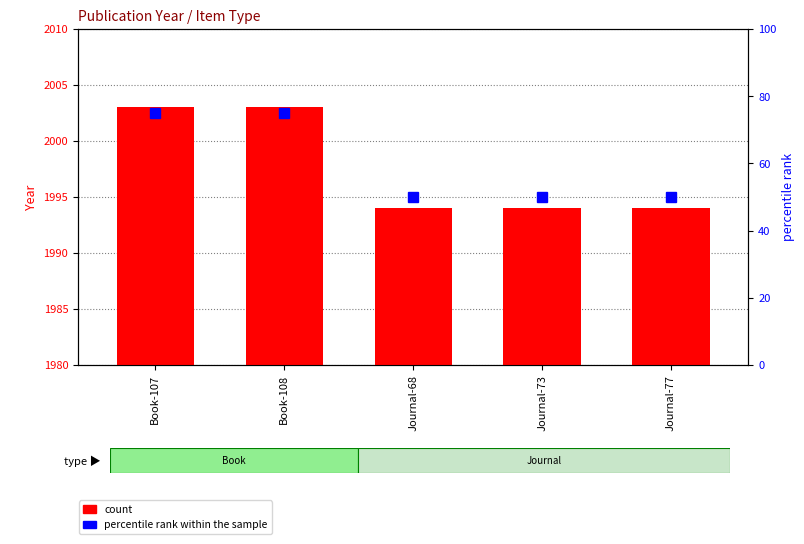

At which label does count reach its peak?

Book-107